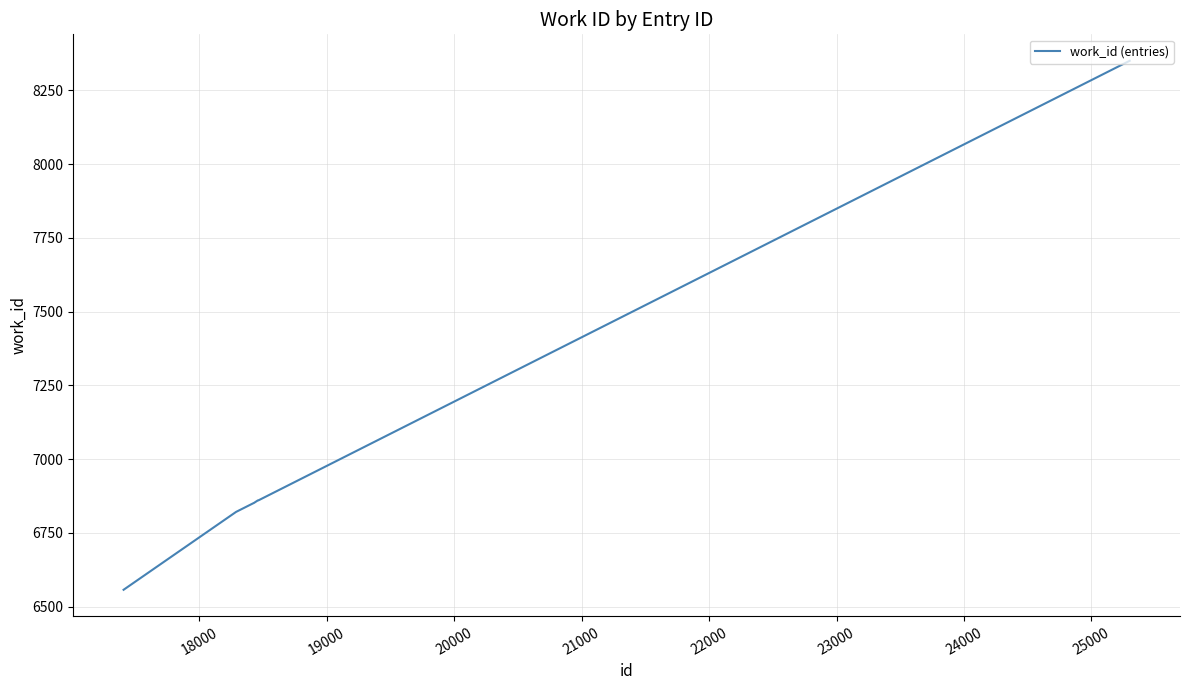

What is the smallest value displayed?

6557